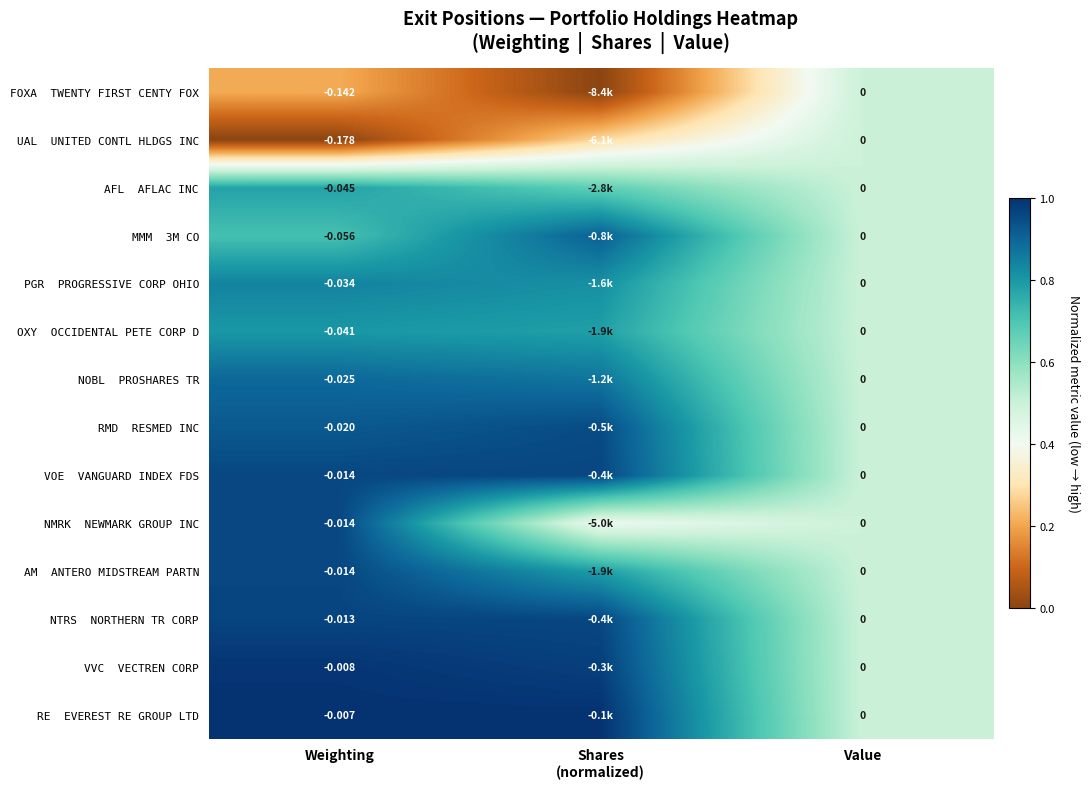

Is the value of VOE VANGUARD INDEX FDS at Shares (normalized) greater than the value of AM ANTERO MIDSTREAM PARTN at Shares (normalized)?

Yes